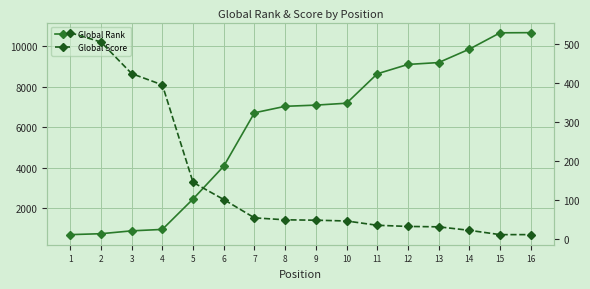

What is the difference between the second highest and minimum values in the Global Rank series?

9956